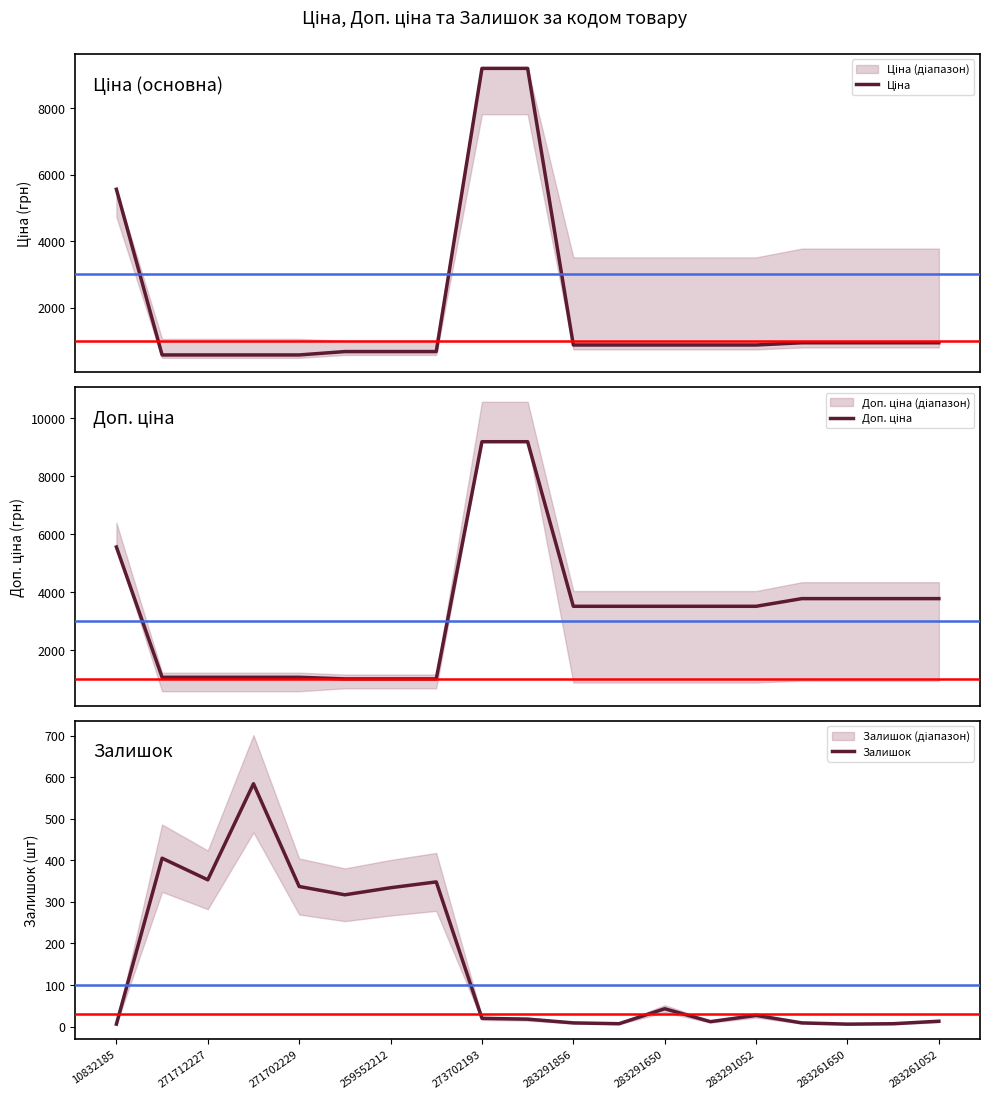

True or false: Ціна has more than 0 interior local peaks.

False